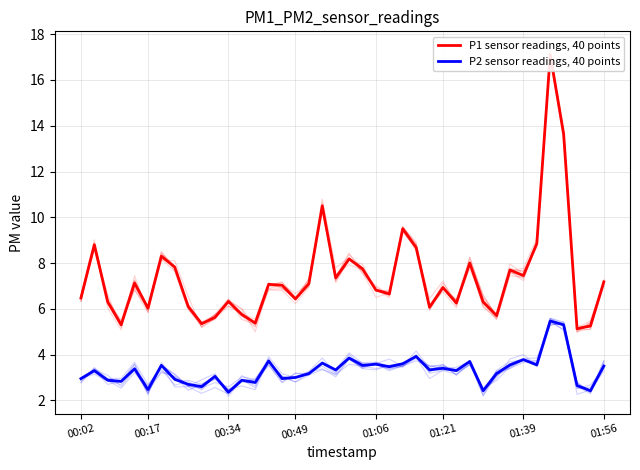

What is the approximate value of P1 sensor readings, 40 points at 19?

7.3